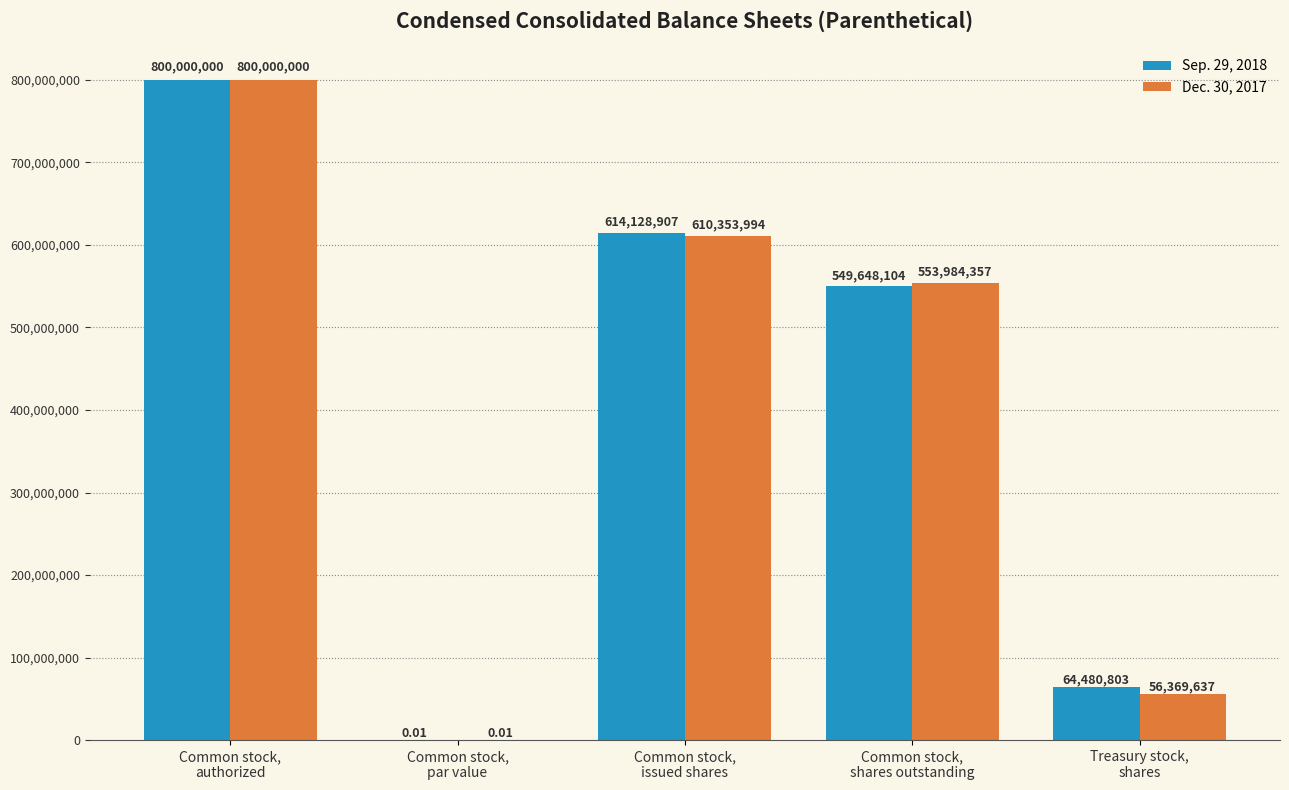

Which series has the largest total across all categories?

Sep. 29, 2018